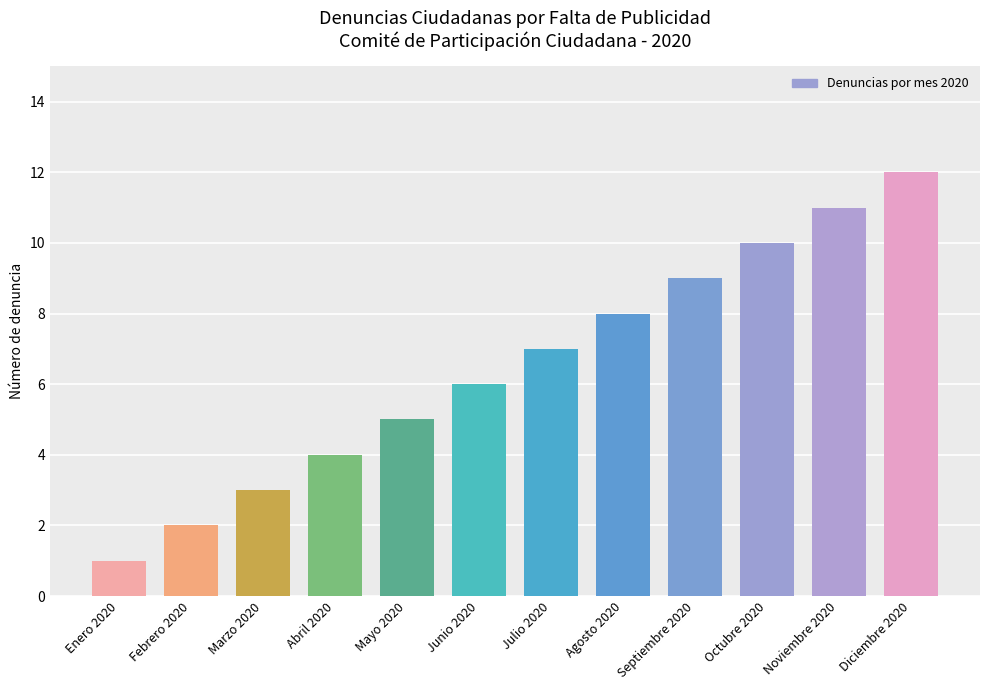

Is it true that the value at Octubre 2020 is 16?

False